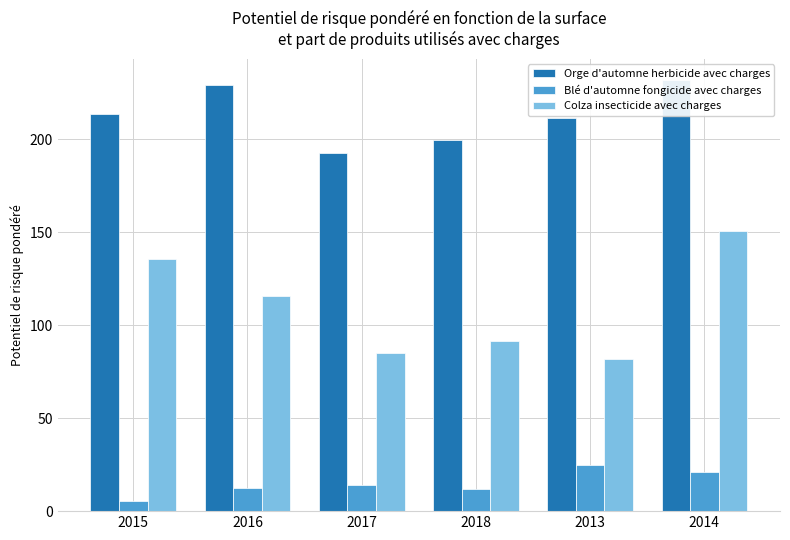

Read the Blé d'automne fongicide avec charges value at 2016.

12.6